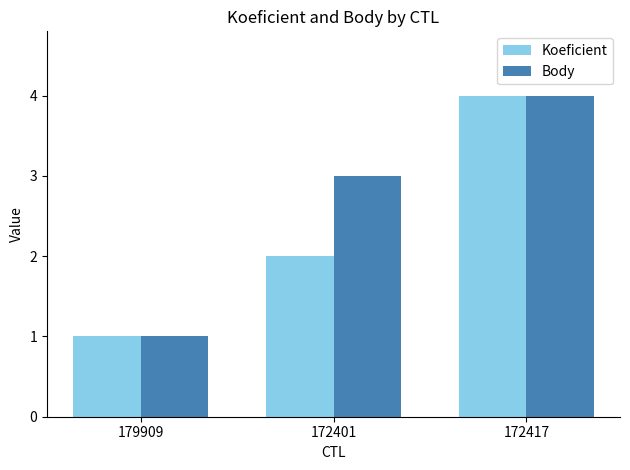

What is the total value across all series at 179909?

2